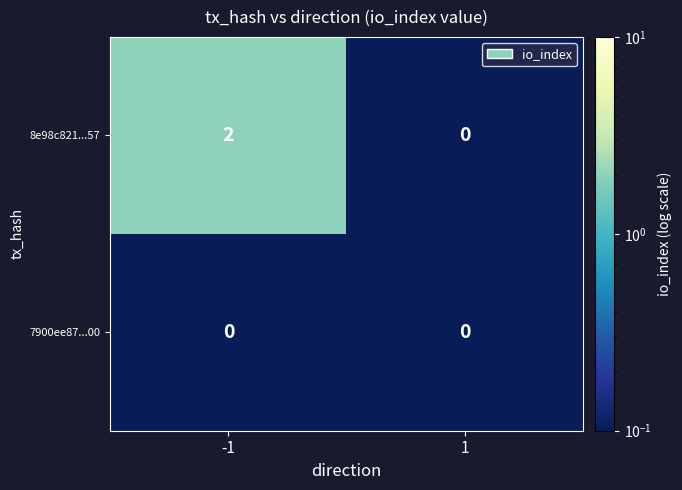

At which category is the sum across all series the highest?

-1